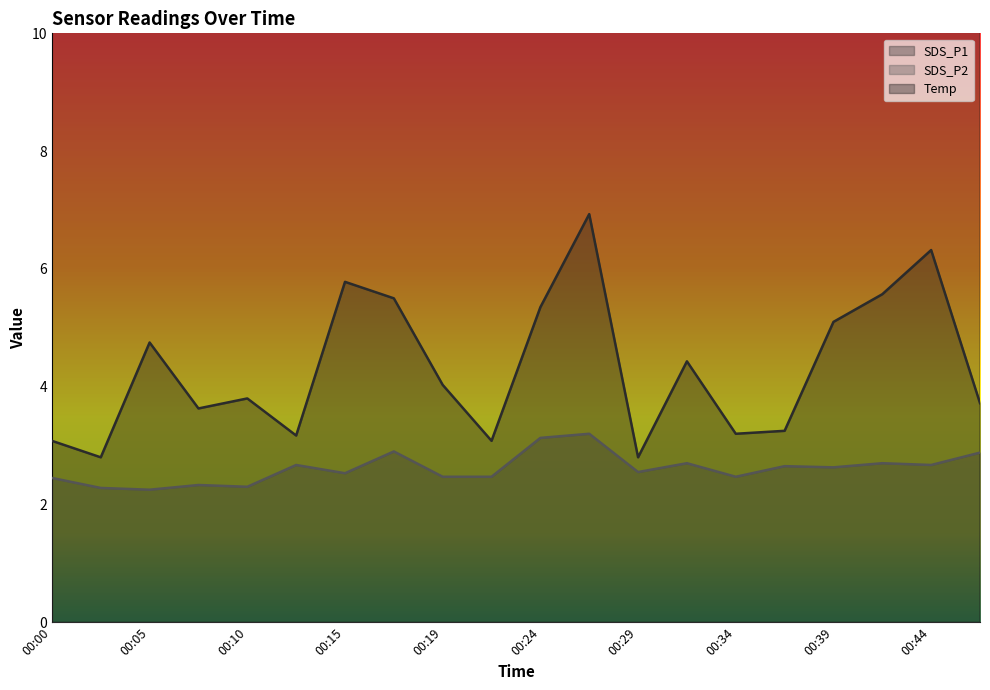

Which has a higher value, 00:07 or 00:05?

00:05